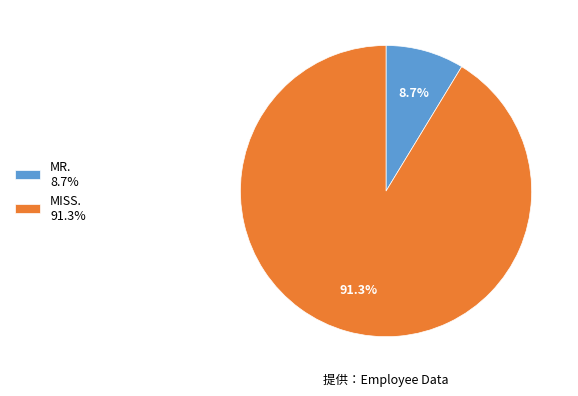

Does MISS. 91.3% account for over 50% of the chart?

Yes